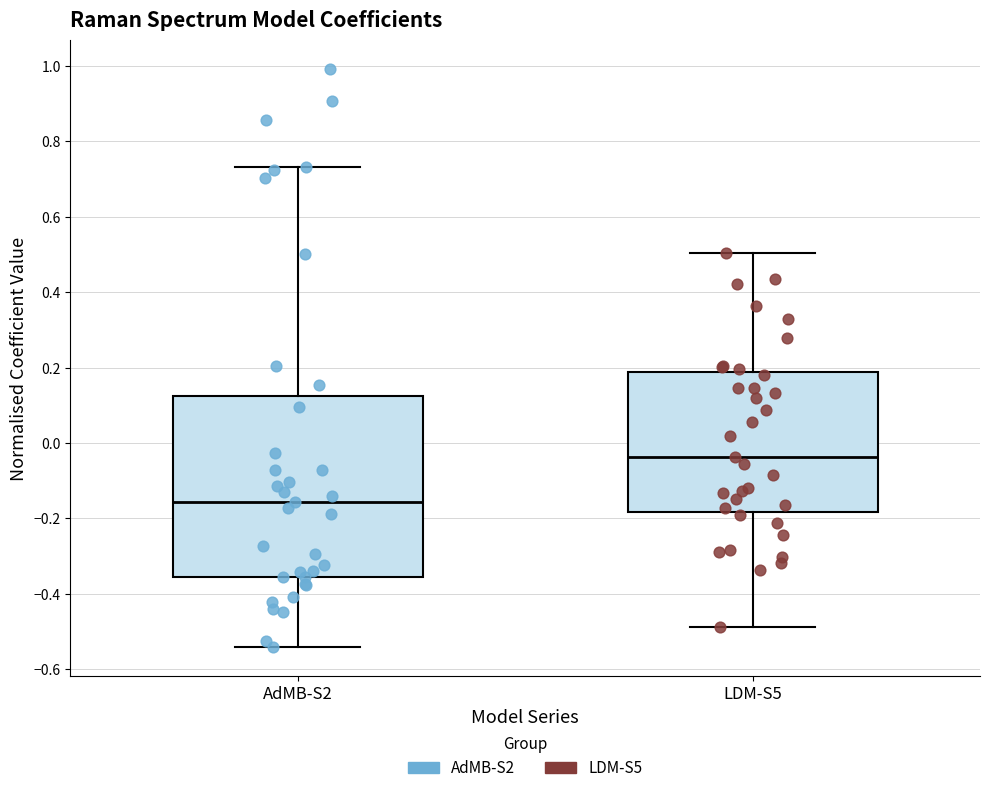

Reading left to right, read every box against the y-axis: the position of its median line, the range the box covers, and the ends of its whiskers. The values are not printed on the chart, so give them approximately, as read against the axis.

AdMB-S2: median -0.16, box -0.36 to 0.12, whiskers -0.54 to 0.74
LDM-S5: median -0.04, box -0.18 to 0.18, whiskers -0.48 to 0.50